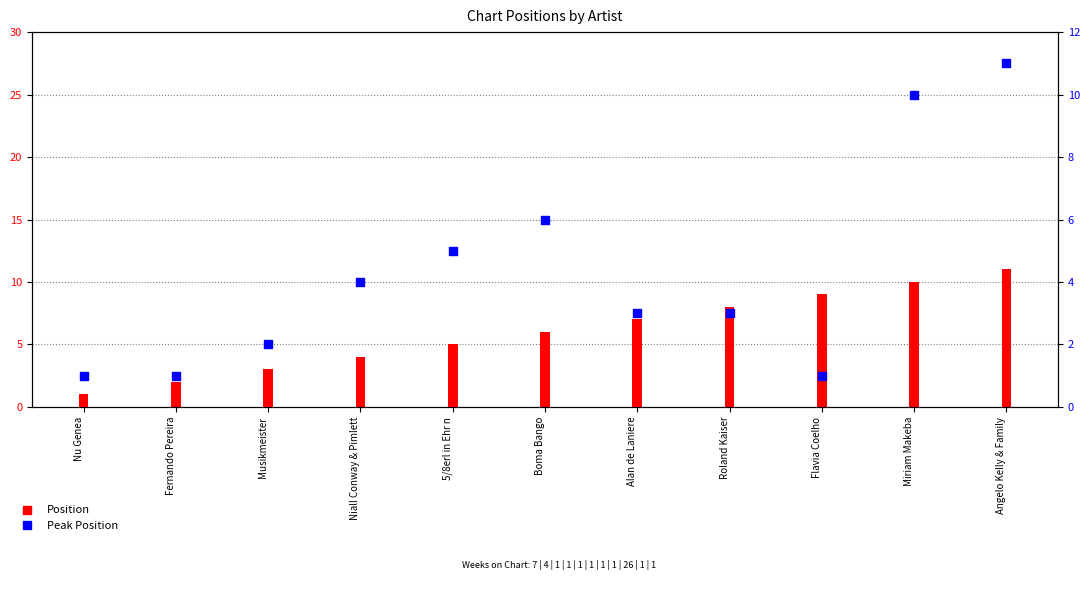

Which series has the largest total across all categories?

Position